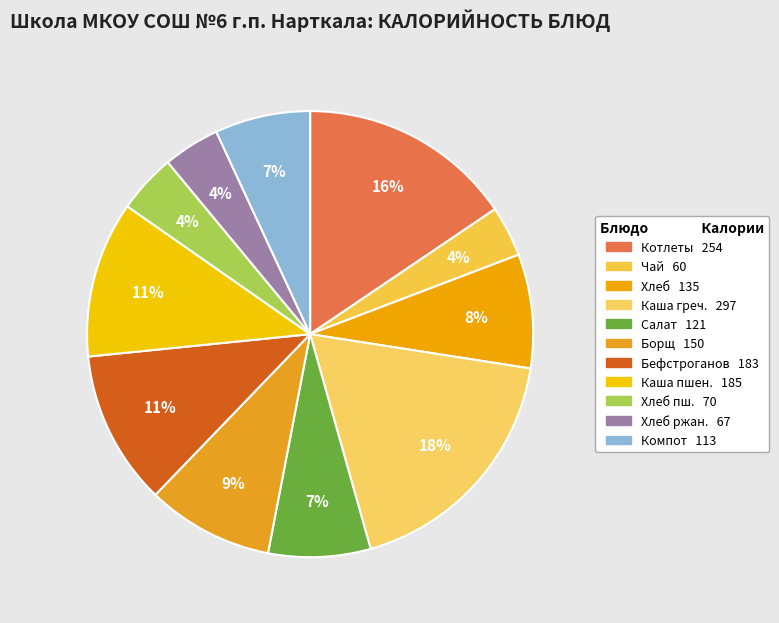

How many segments does this pie chart have?

11